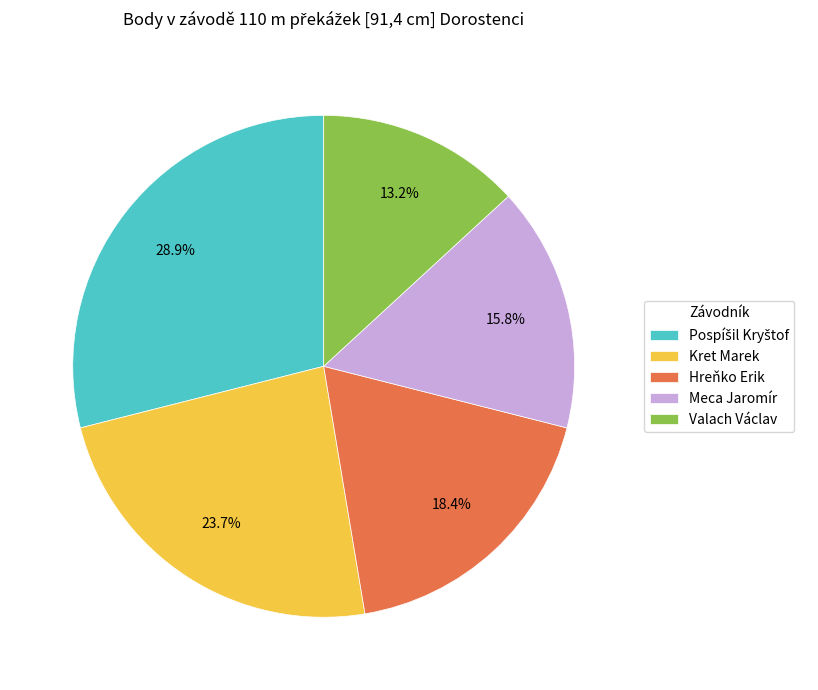

Count the number of slices in the pie.

5